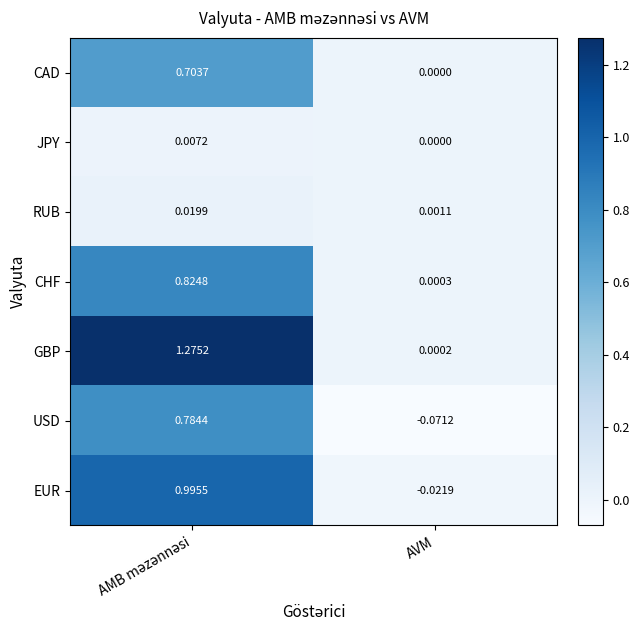

At which category does the chart reach its minimum across all series?

AVM